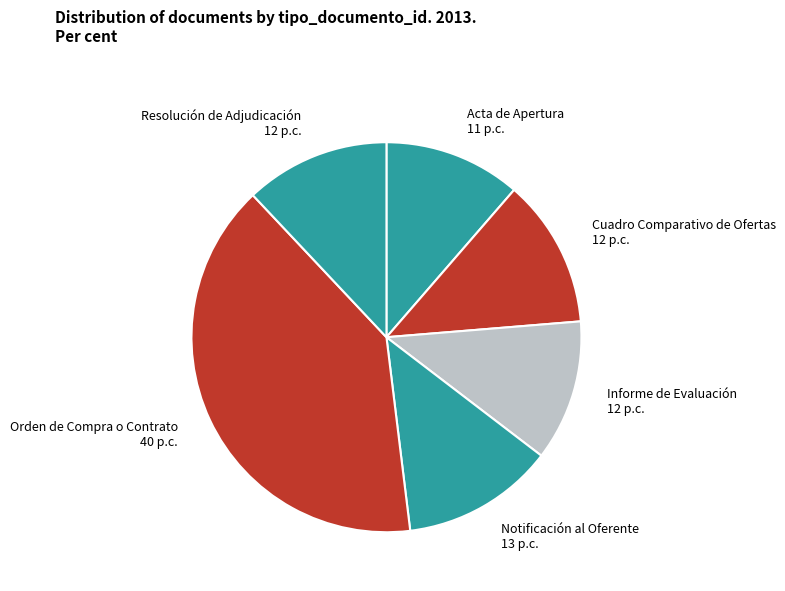

What is the ratio of the value at Informe de Evaluación to the value at Cuadro Comparativo de Ofertas?

0.9